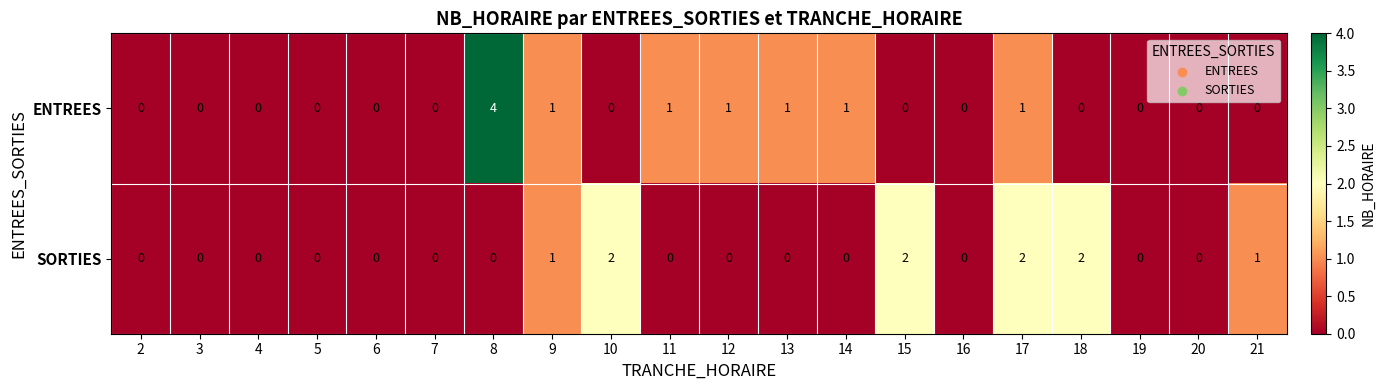

Is the value of ENTREES at 11 greater than the value of SORTIES at 10?

No